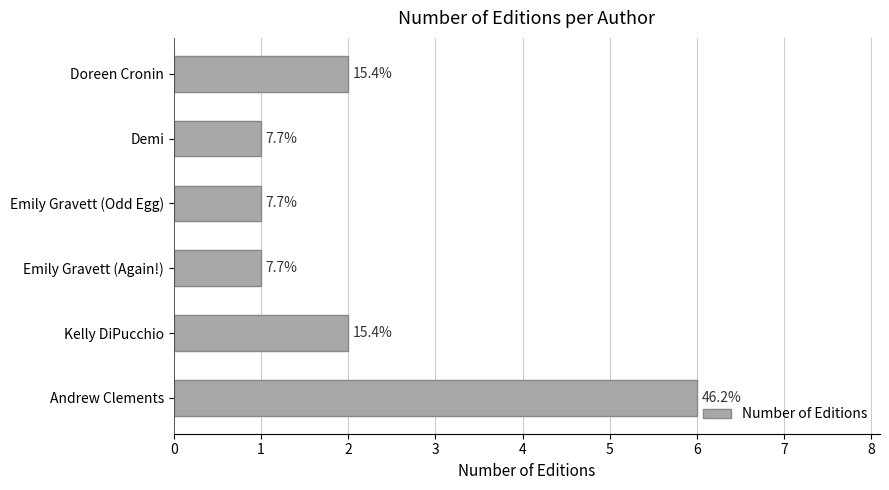

How many bars are there in total?

6